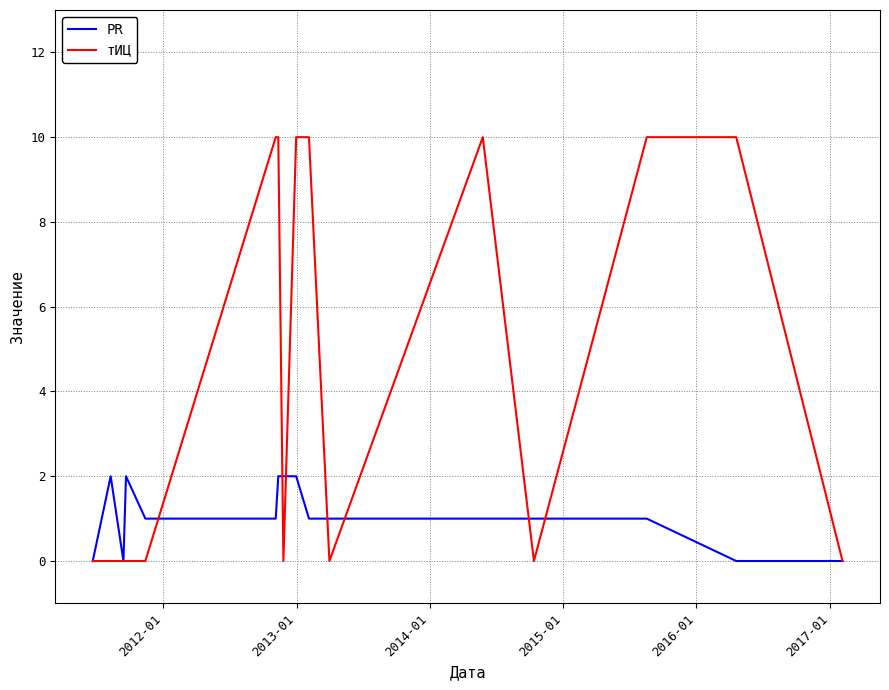

Rank the series by their maximum value, from highest to lowest.

тИЦ, PR